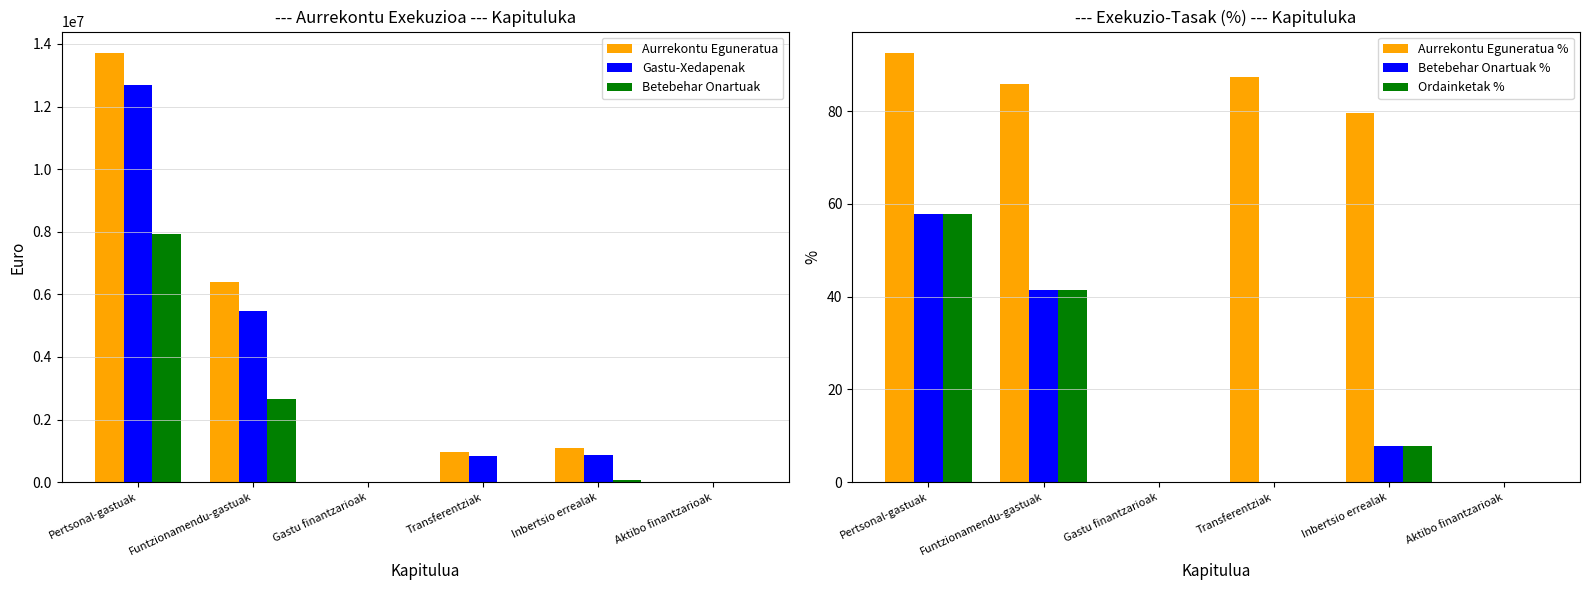

Which has a higher value, Transferentziak or Pertsonal-gastuak?

Pertsonal-gastuak